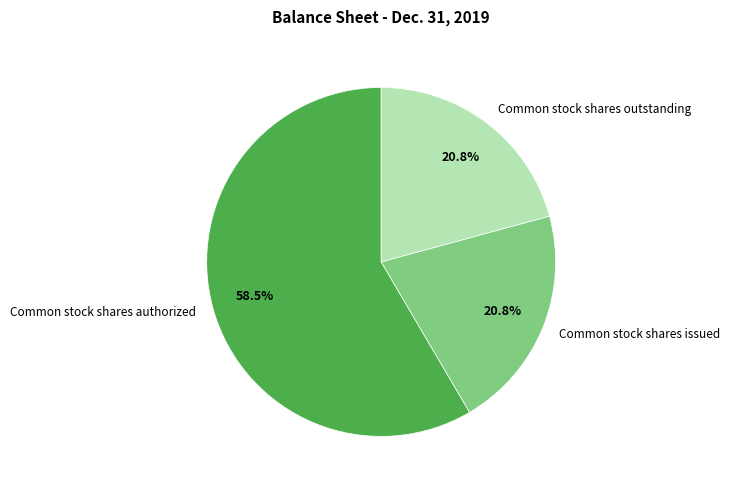

What is the ratio of the value at Common stock shares issued to the value at Common stock shares authorized?

0.4